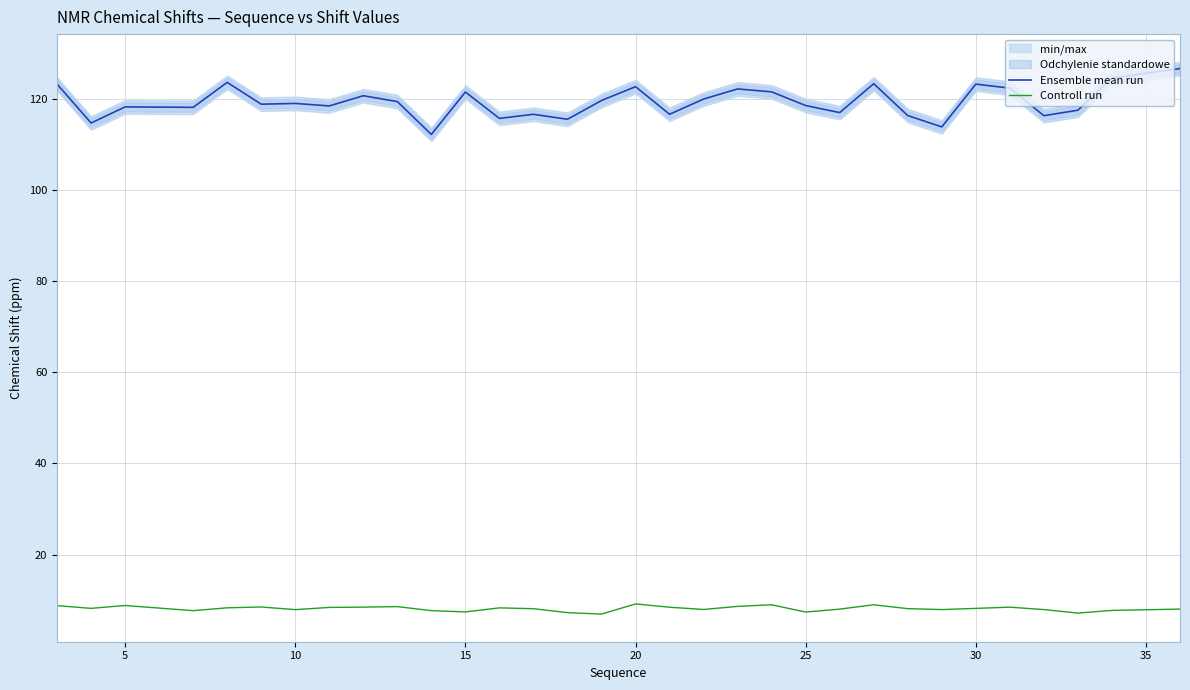

What are all the series names shown in the legend?

Ensemble mean run, Controll run